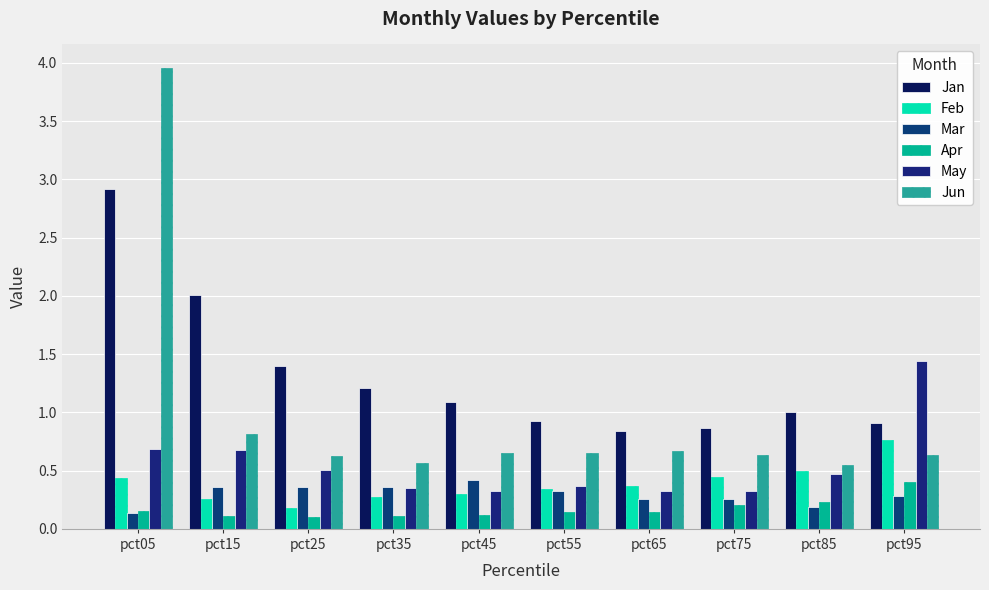

What is the difference between the maximum and minimum values in the Jan series?

2.1